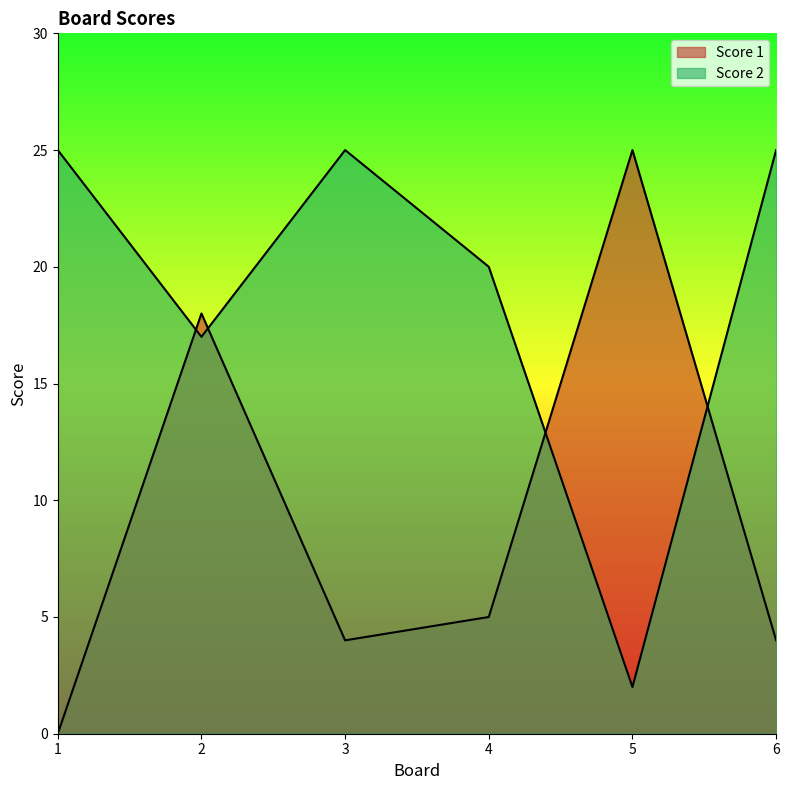

List the labels in order of Score 2 value, largest first.

1, 3, 6, 4, 2, 5